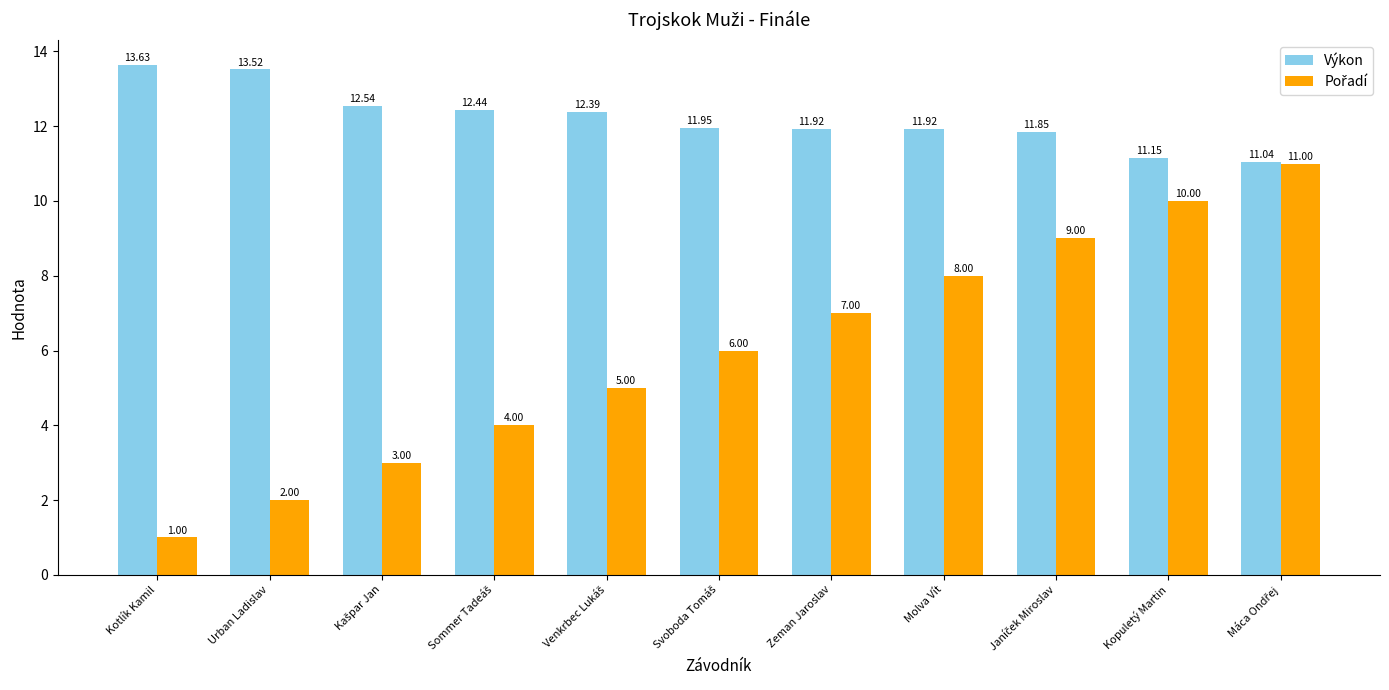

At how many categories does at least one series exceed 12?

5